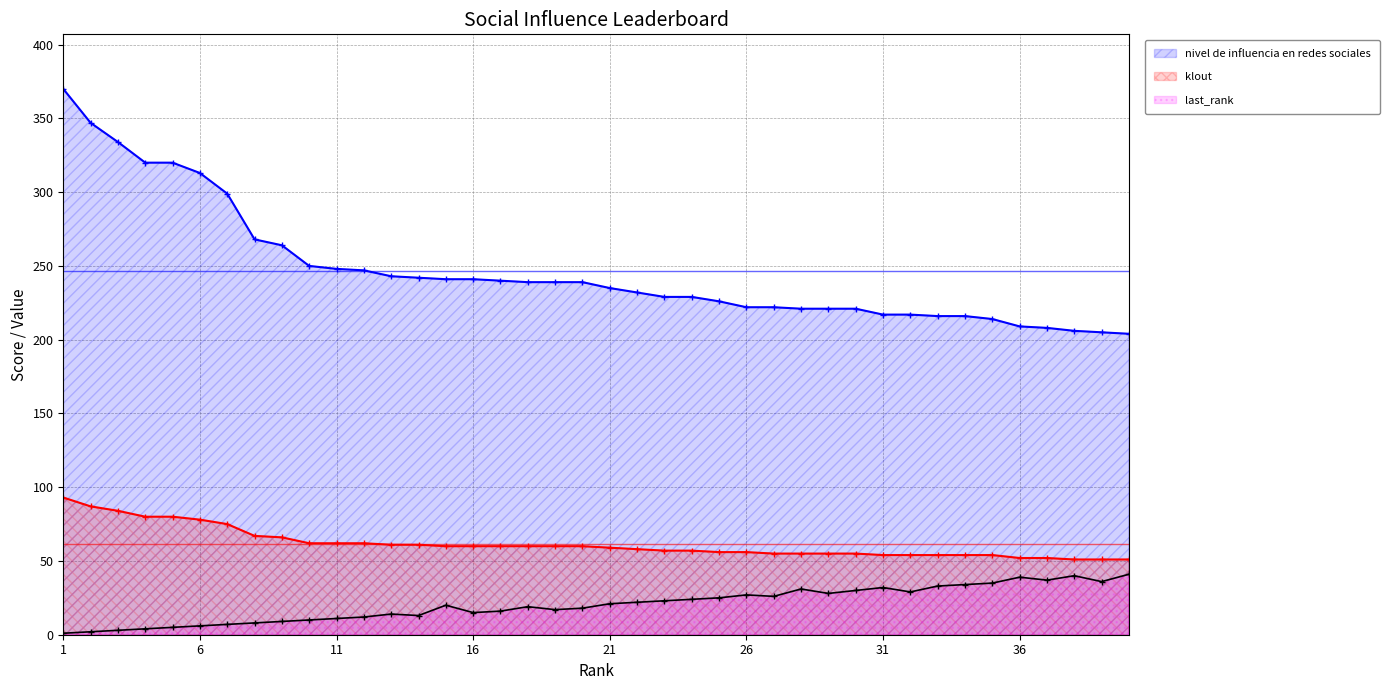

Which series has the largest total across all categories?

nivel de influencia en redes sociales